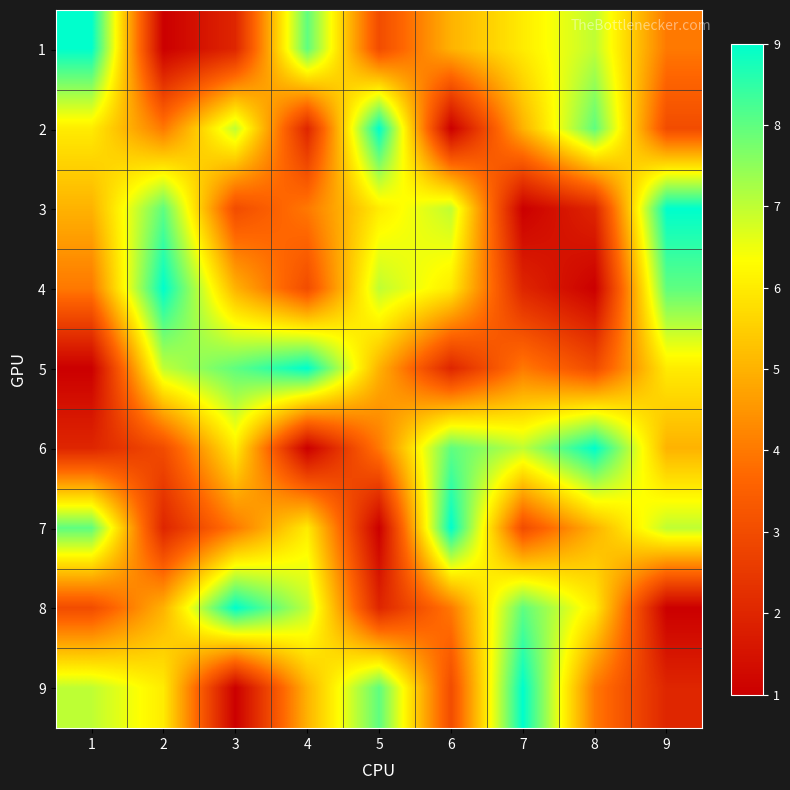

What is the difference between the highest and lowest values at 2?

8